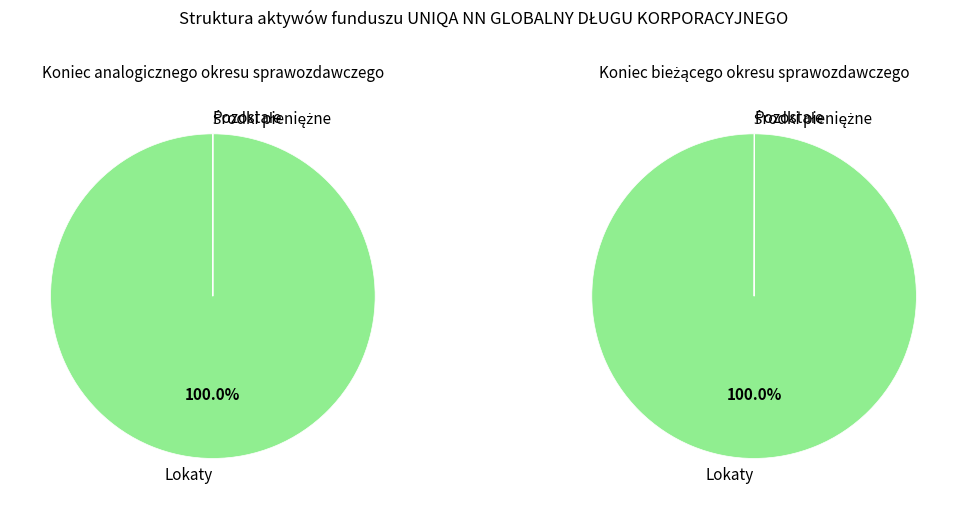

Rank the series by their average value, from lowest to highest.

Koniec bieżącego okresu sprawozdawczego, Koniec analogicznego okresu sprawozdawczego